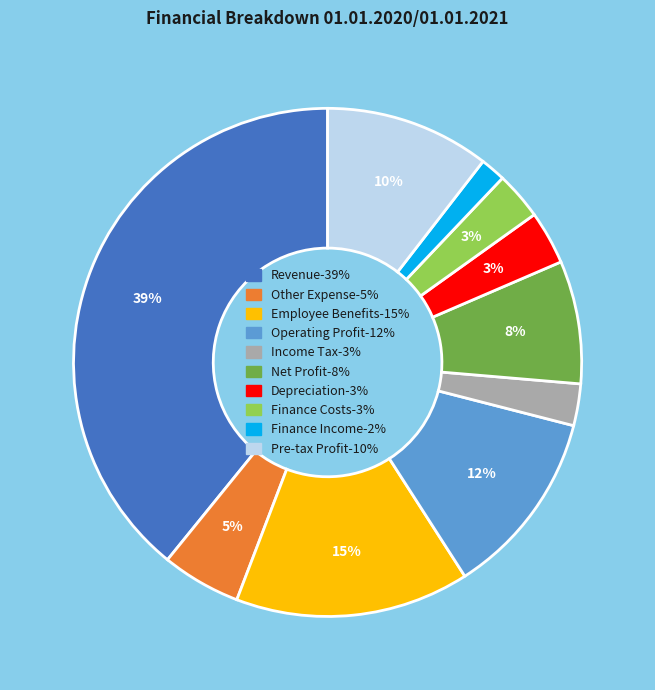

To the nearest percent, what is the average slice percentage?

10%